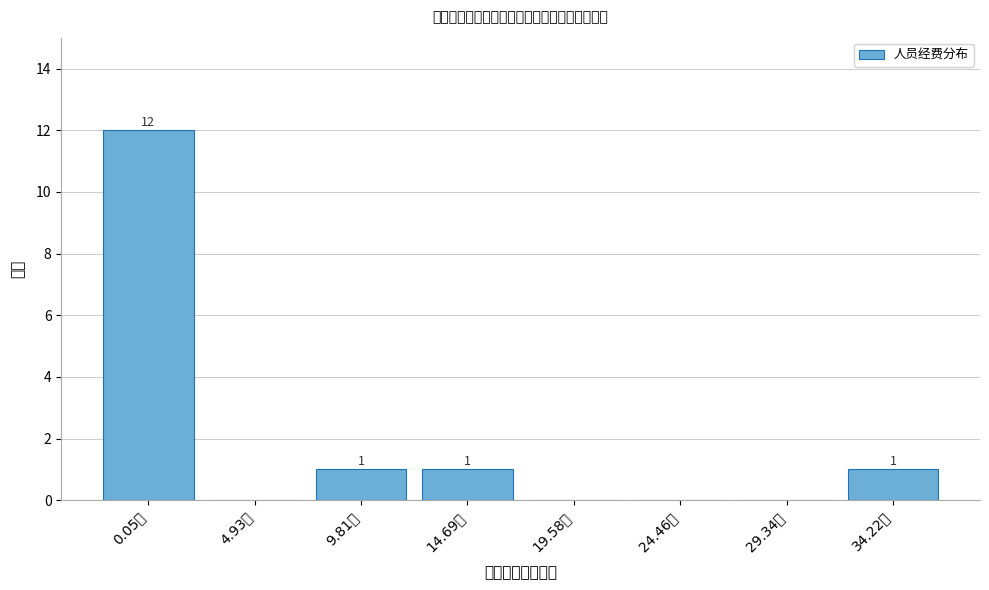

Reading left to right, what are all the values shown in this chart?

0.05万=12	4.93万=0	9.81万=1	14.69万=1	19.58万=0	24.46万=0	29.34万=0	34.22万=1